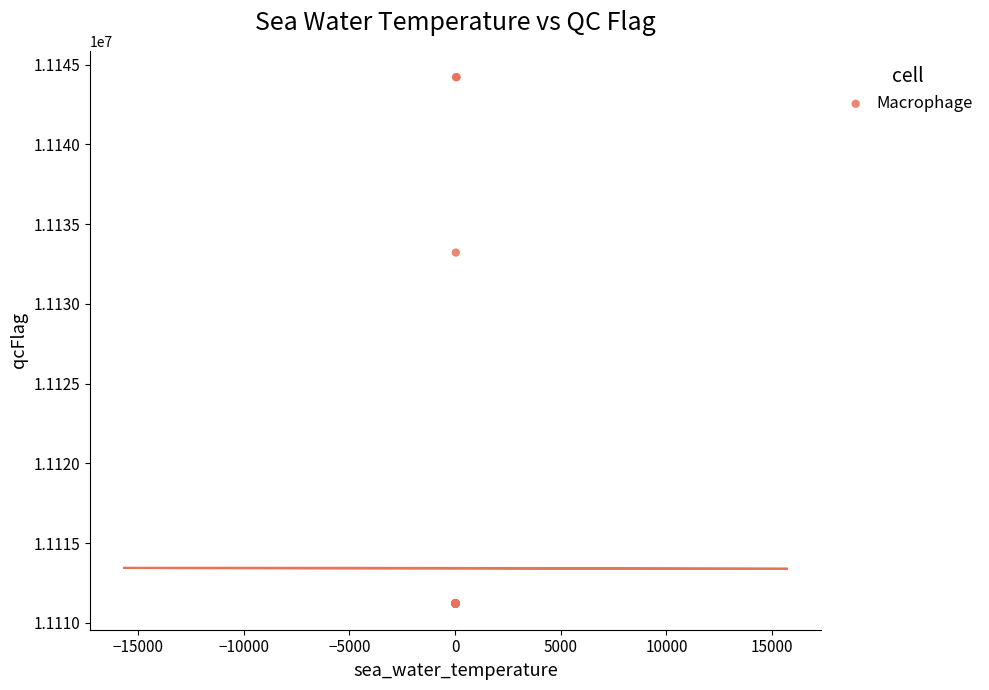

What Y value in the scatter plot is closest to 11127722?

11133222